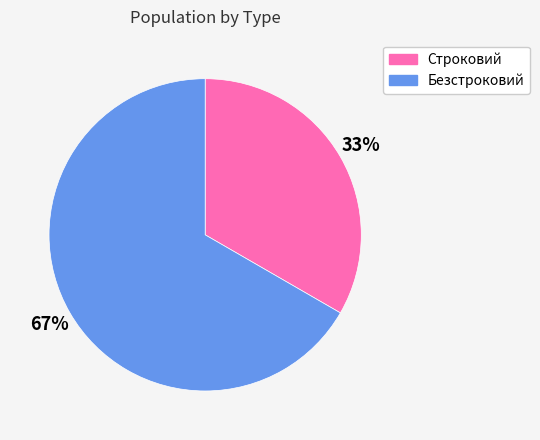

Which has a higher value, Безстроковий or Строковий?

Безстроковий